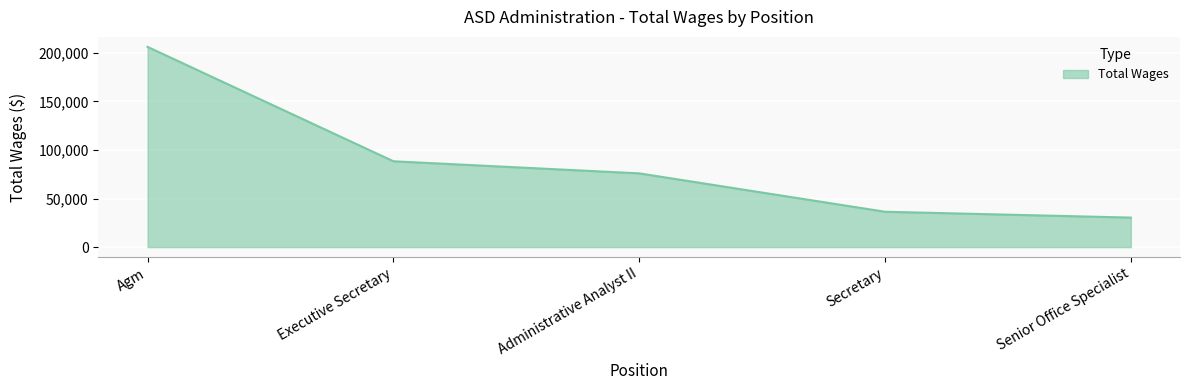

What is the change in value from Secretary to Senior Office Specialist?

-6024